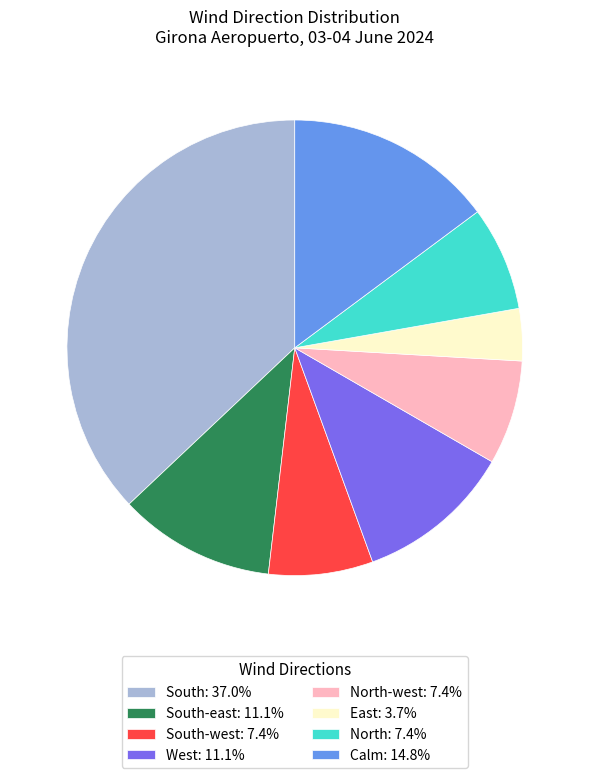

Combined, do South-west: 7.4% and East: 3.7% account for over 50%?

No